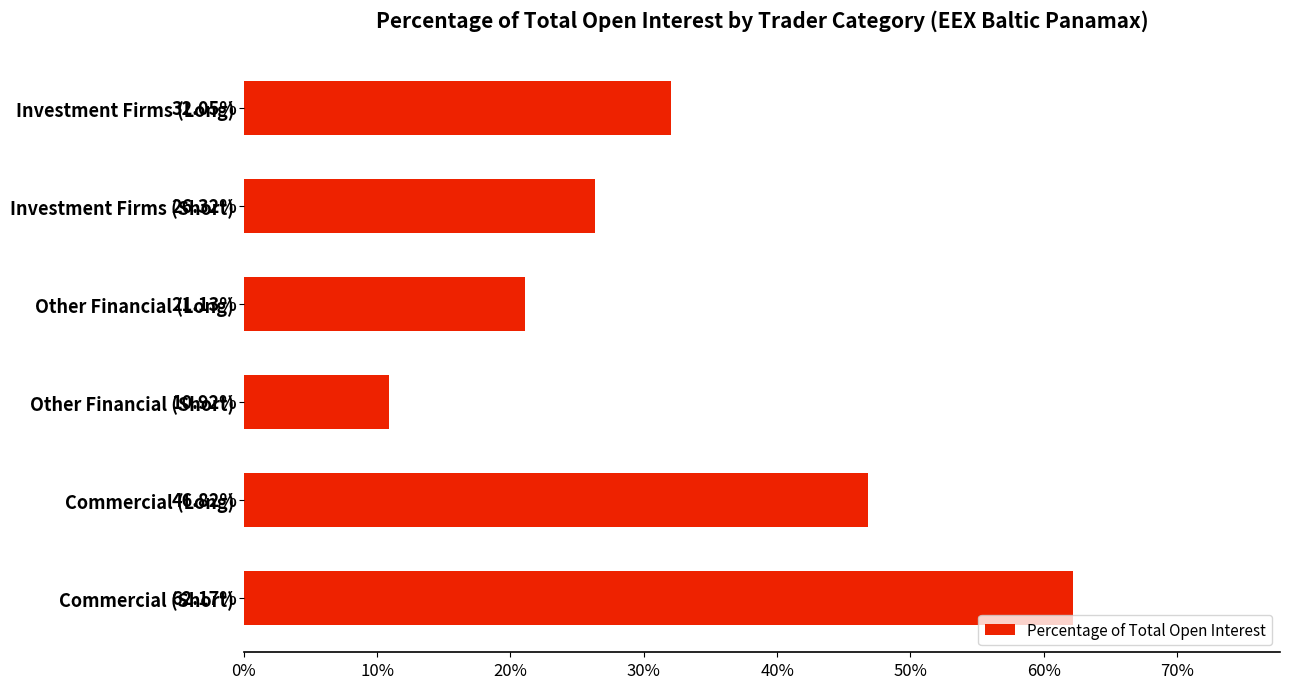

What is the sum of all values?

199.4